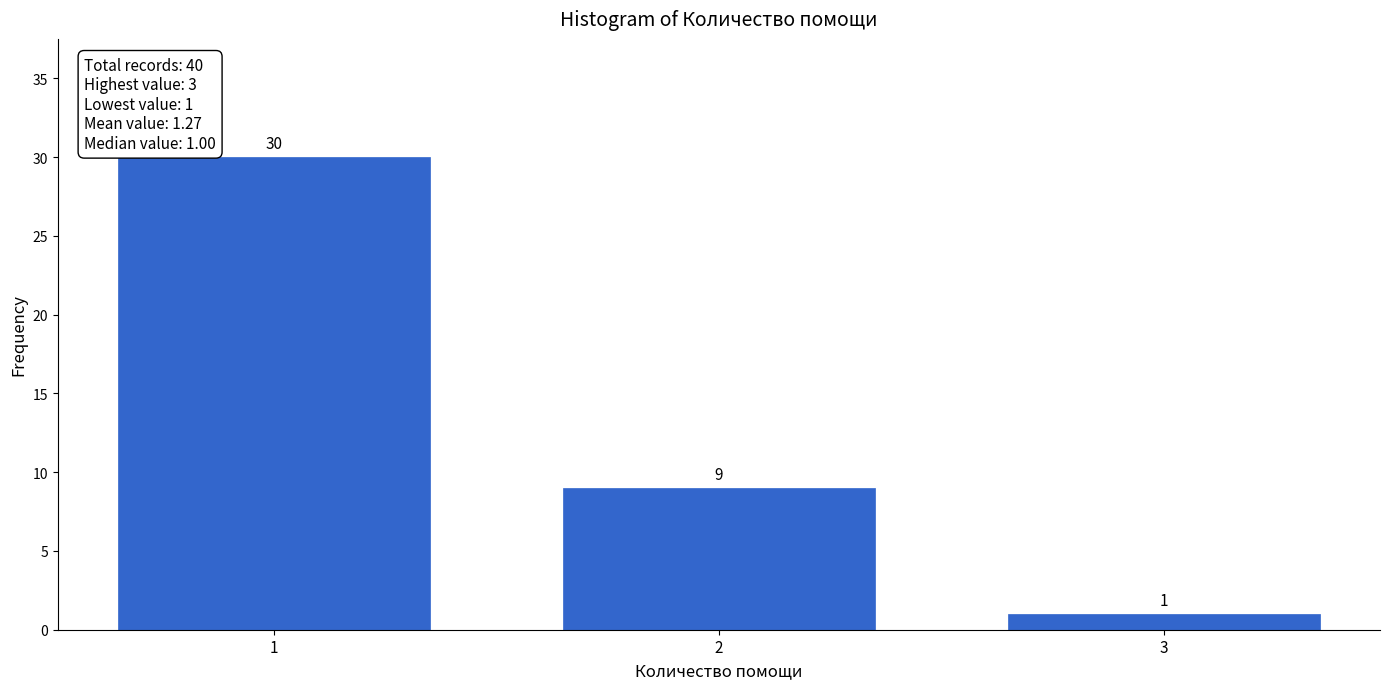

Reading left to right, what are all the values shown in this chart?

30	9	1